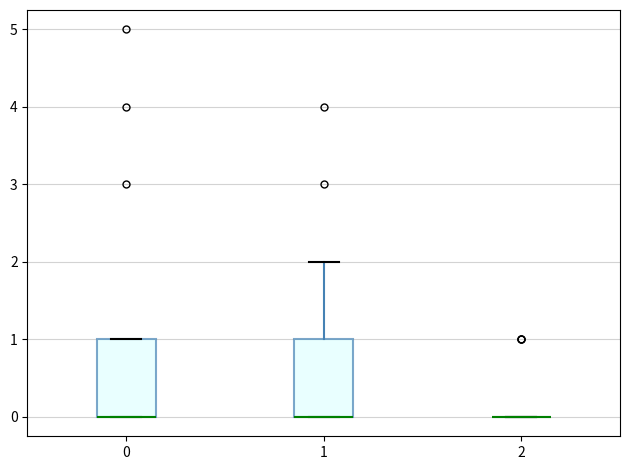

Reading left to right, transcribe this box plot: for each box, give where its median line is, the range the box spans, and where its two whiskers end, as read against the y-axis. The values are not printed on the chart, so give them approximately, as read against the axis.

0: median 0 (drawn on the box's lower edge), box 0 to 1, whiskers 0 to 1
1: median 0 (drawn on the box's lower edge), box 0 to 1, whiskers 0 to 2
2: box collapsed to a line at 0, whiskers 0 to 0